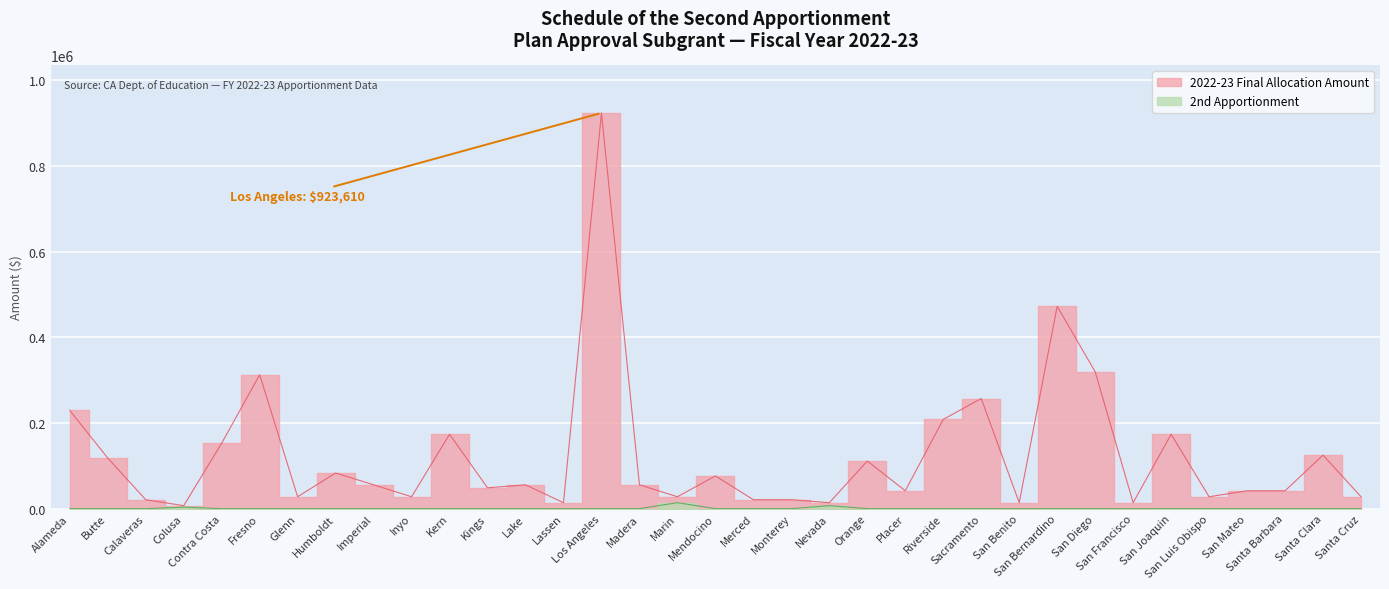

Is it true that 2nd Apportionment equals 0.0 at Butte?

True